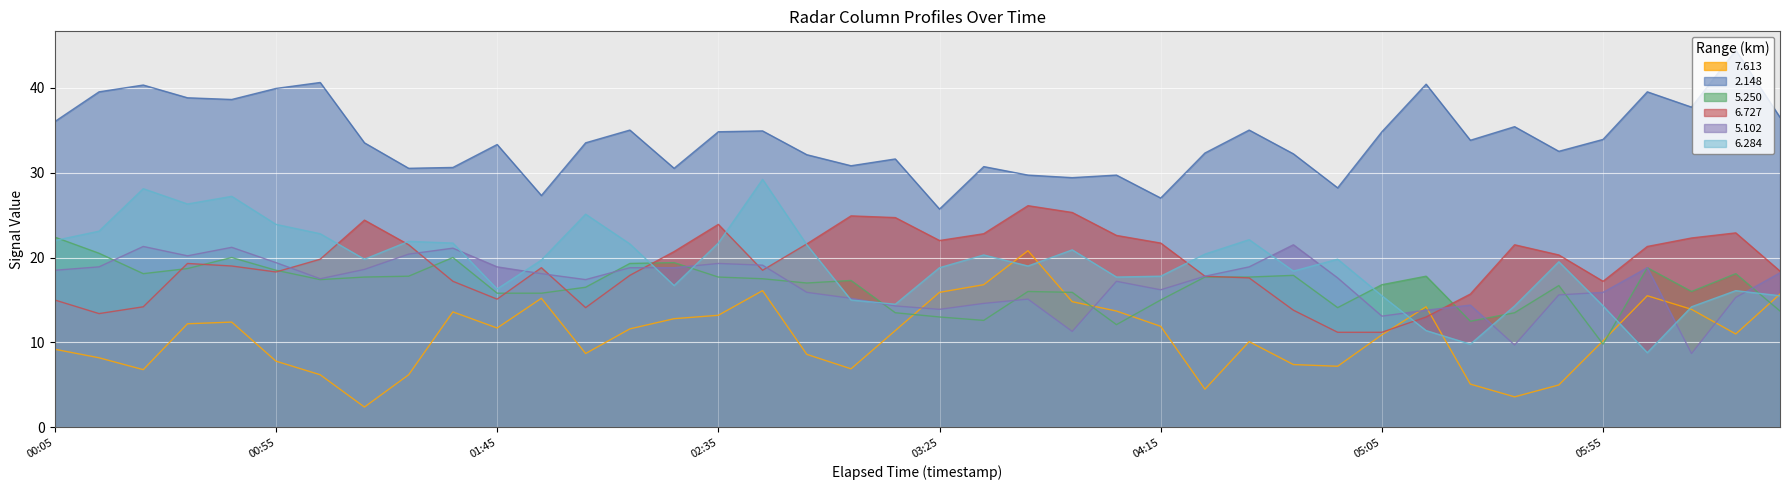

True or false: 7.613 has a value of 14.3 at 05:05.

False